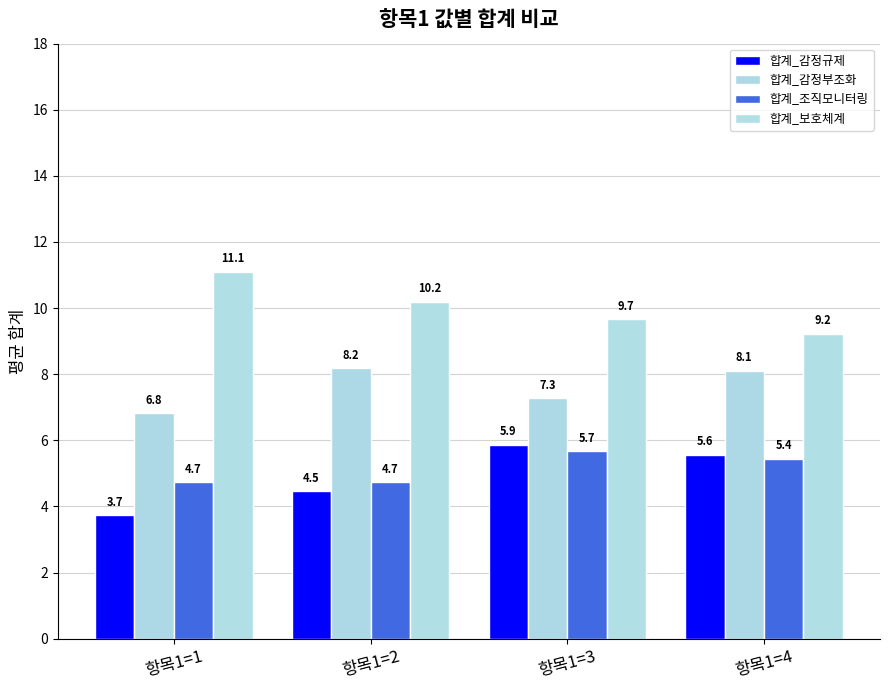

What is the value of the 합계_감정규제 bar at the 3rd from the left?

5.9